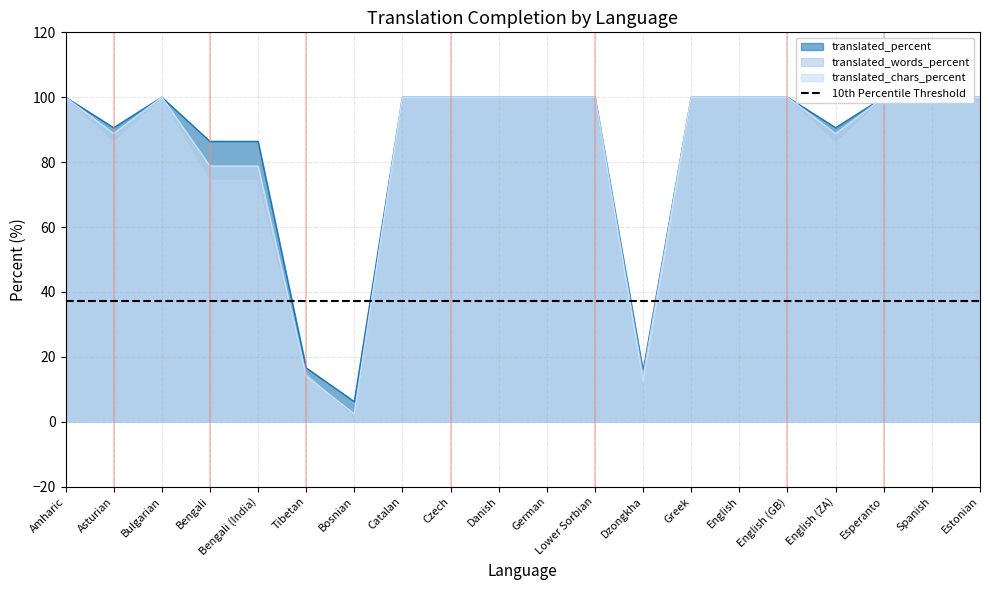

Reading right to left, list all the values displayed in this chart.

translated_percent: Estonian=100.0	Spanish=100.0	Esperanto=100.0	English (ZA)=90.6	English (GB)=100.0	English=100.0	Greek=100.0	Dzongkha=15.6	Lower Sorbian=100.0	German=100.0	Danish=100.0	Czech=100.0	Catalan=100.0	Bosnian=6.2	Tibetan=16.6	Bengali (India)=86.4	Bengali=86.4	Bulgarian=100.0	Asturian=90.6	Amharic=100.0
translated_words_percent: Estonian=100.0	Spanish=100.0	Esperanto=100.0	English (ZA)=86.4	English (GB)=100.0	English=100.0	Greek=100.0	Dzongkha=14.2	Lower Sorbian=100.0	German=100.0	Danish=100.0	Czech=100.0	Catalan=100.0	Bosnian=1.5	Tibetan=14.6	Bengali (India)=74.7	Bengali=74.7	Bulgarian=100.0	Asturian=86.4	Amharic=100.0
translated_chars_percent: Estonian=100.0	Spanish=100.0	Esperanto=100.0	English (ZA)=88.8	English (GB)=100.0	English=100.0	Greek=100.0	Dzongkha=12.6	Lower Sorbian=100.0	German=100.0	Danish=100.0	Czech=100.0	Catalan=100.0	Bosnian=2.4	Tibetan=14.0	Bengali (India)=78.8	Bengali=78.8	Bulgarian=100.0	Asturian=88.8	Amharic=100.0